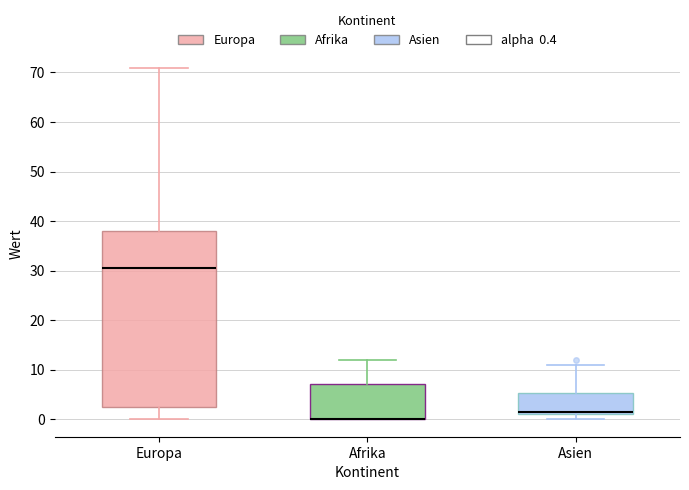

Where does the median line of the box for Asien sit on the y-axis? The values are not printed on the chart, so give them approximately, as read against the axis.

2